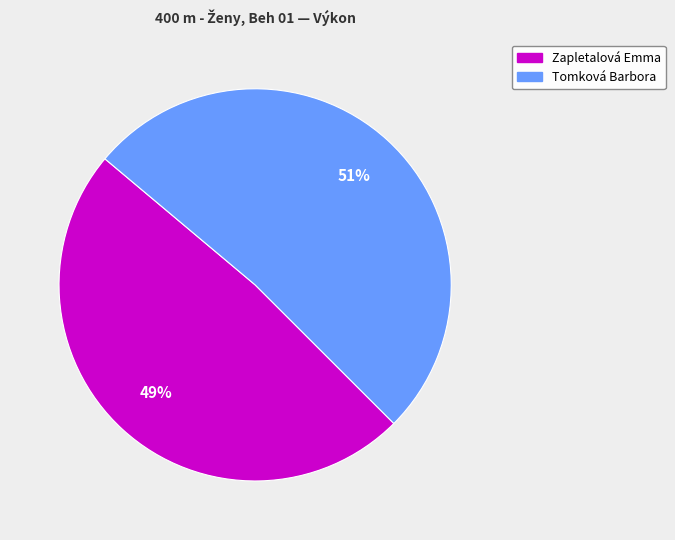

Is it true that Tomková Barbora is 51% of the pie?

True